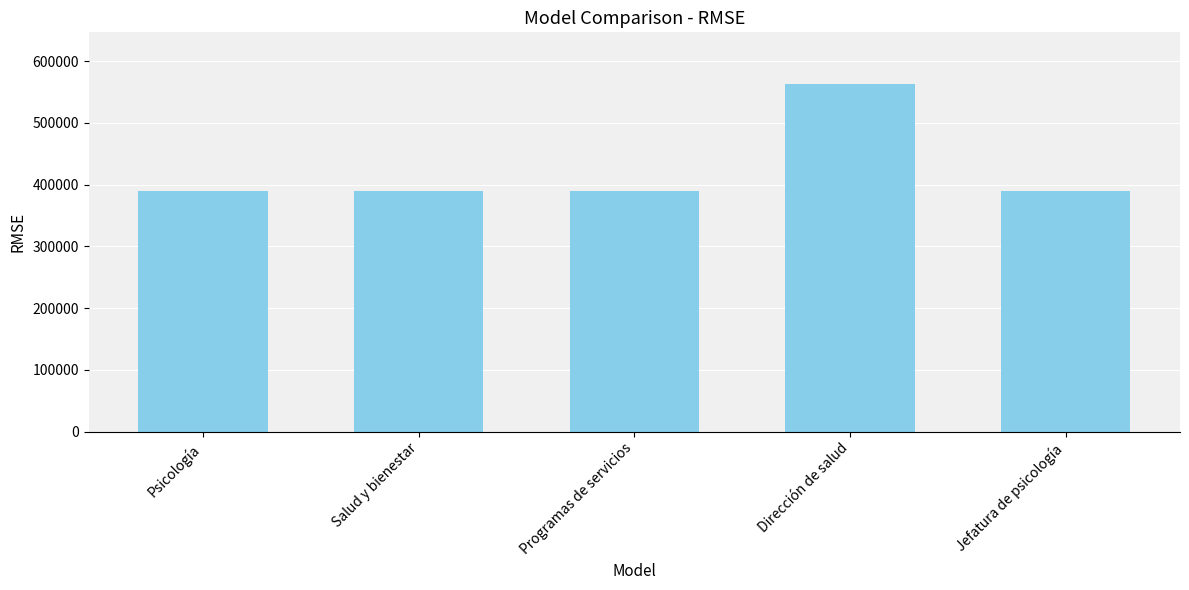

Does the chart contain any negative values?

No